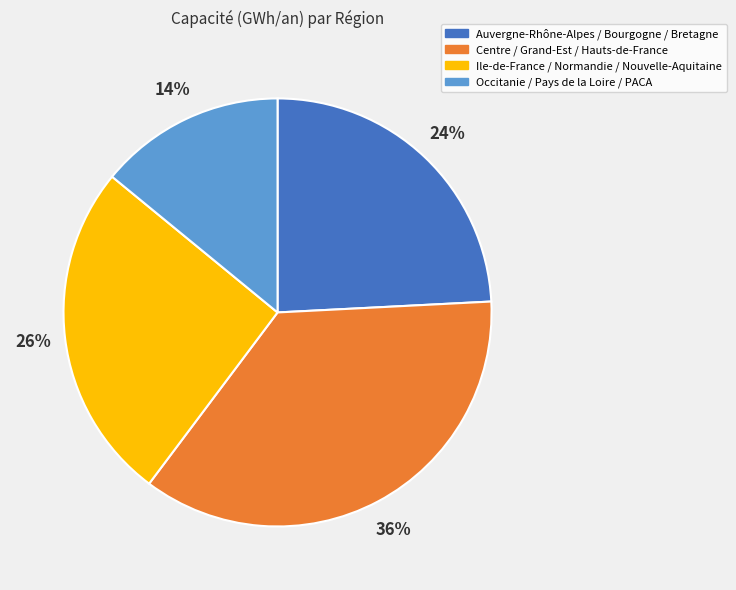

To the nearest percent, what percentage of the pie is Auvergne-Rhône-Alpes / Bourgogne / Bretagne?

24%